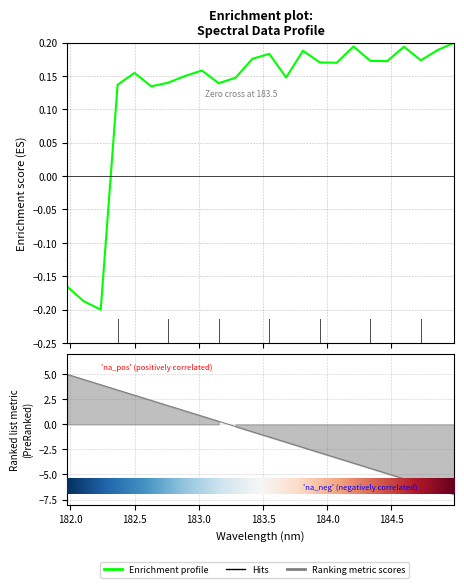

Is this an area chart (filled region under the line)?

No